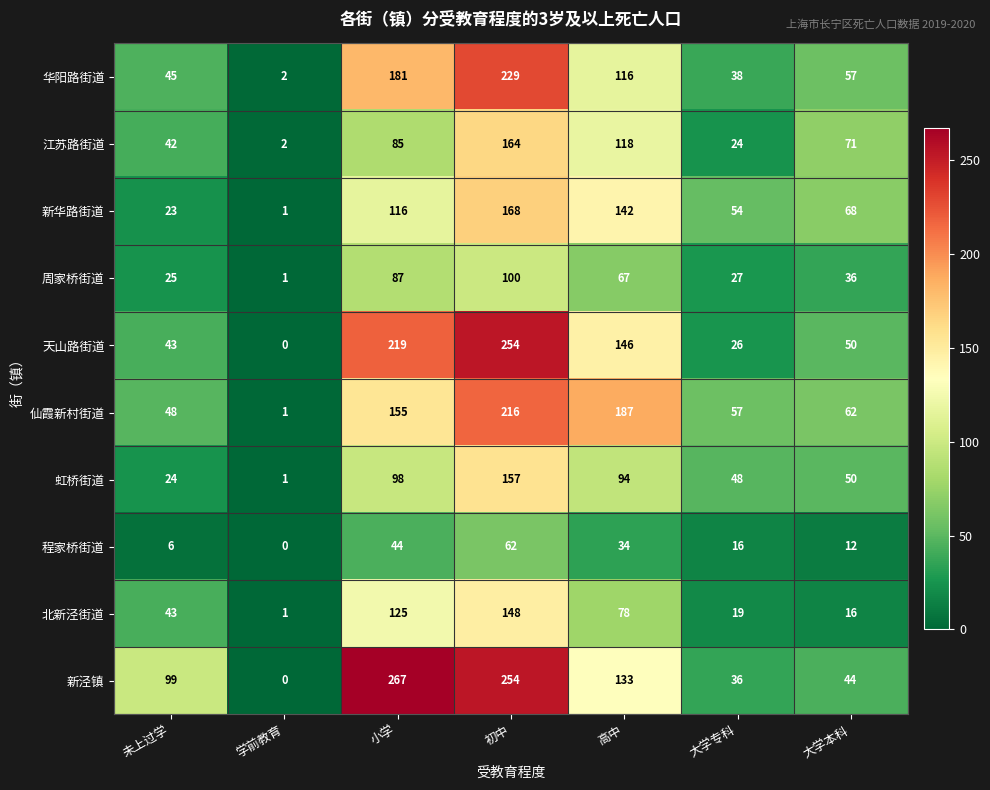

What value does the 仙霞新村街道 series have at 大学专科, to the nearest 5?

55